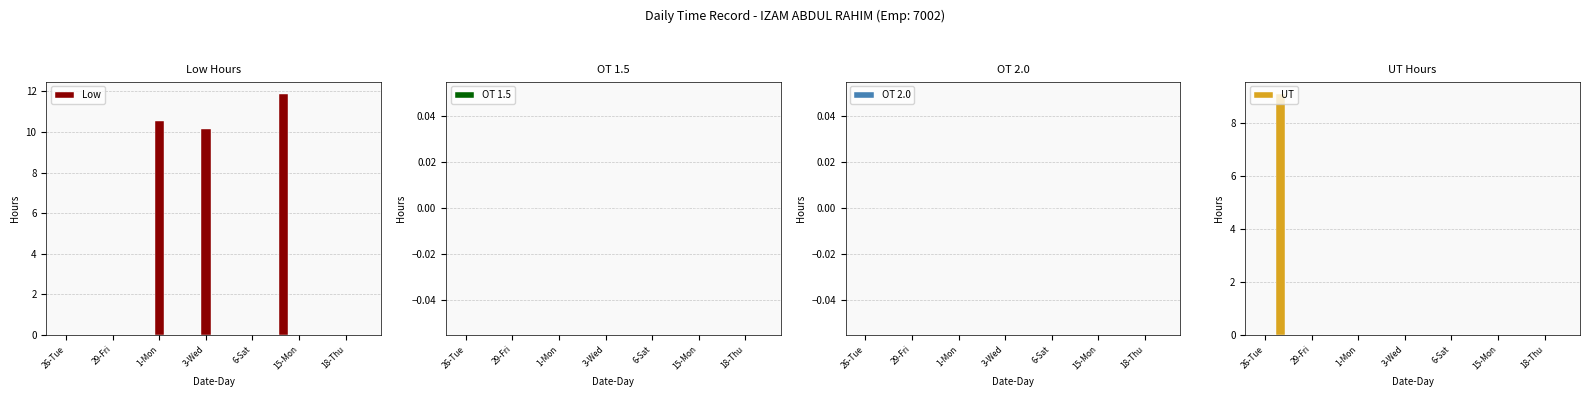

The value of Low at 3-Wed is 5.7. True or false?

False